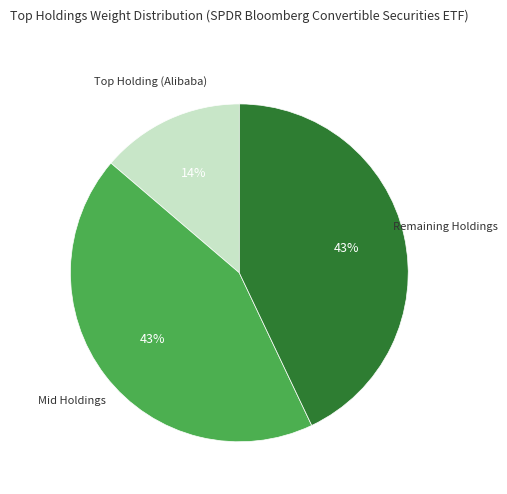

To the nearest percent, what is the average slice percentage?

33%